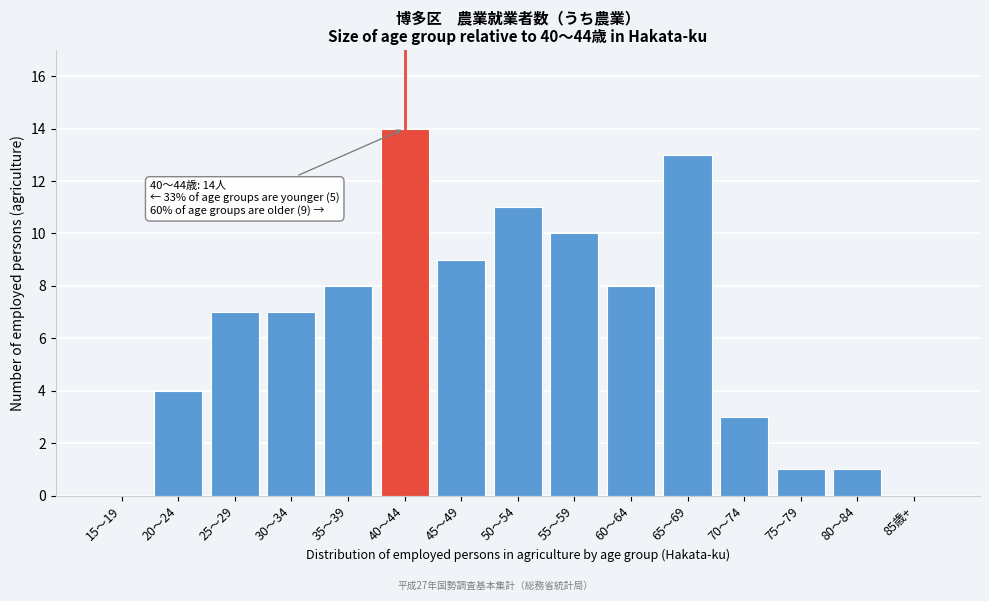

Reading left to right, what are all the values shown in this chart?

15～19=0	20～24=4	25～29=7	30～34=7	35～39=8	40～44=14	45～49=9	50～54=11	55～59=10	60～64=8	65～69=13	70～74=3	75～79=1	80～84=1	85歳+=0